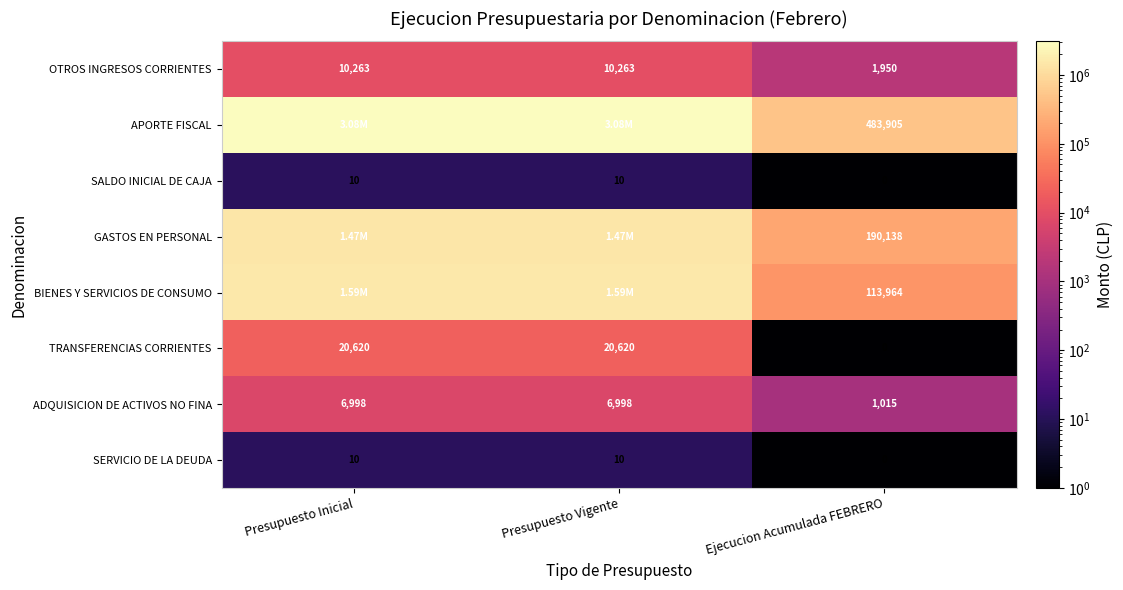

What is the sum of the TRANSFERENCIAS CORRIENTES values at Presupuesto Vigente and Ejecucion Acumulada FEBRERO?

20620